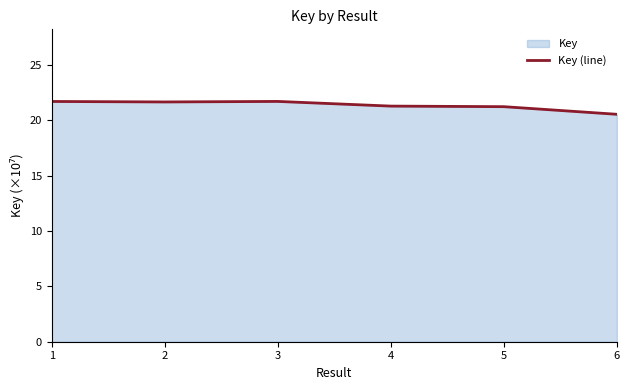

At which label is the value closest to 21?

5